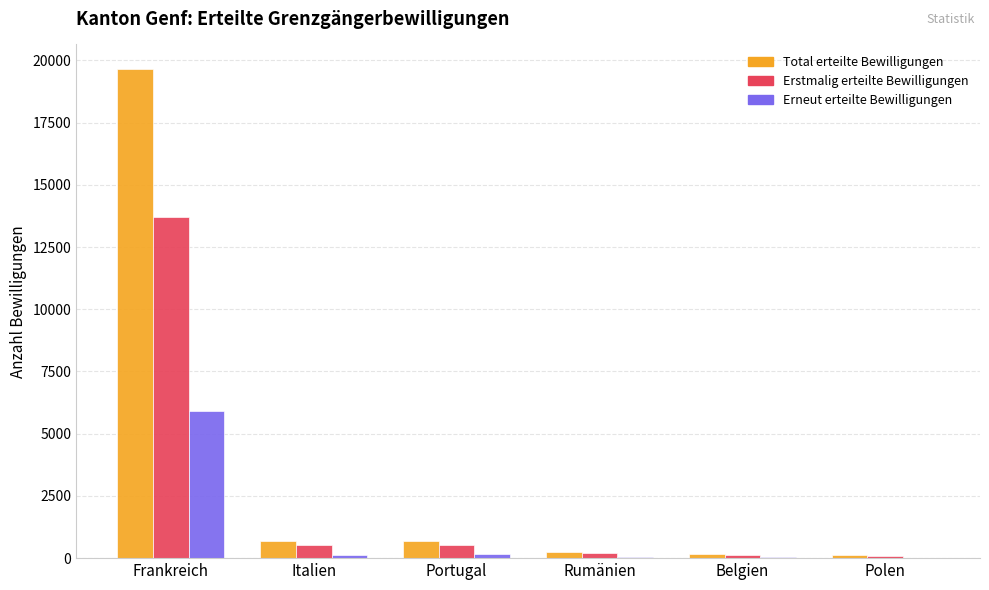

The Erstmalig erteilte Bewilligungen series shows 544 at Italien. True or false?

True